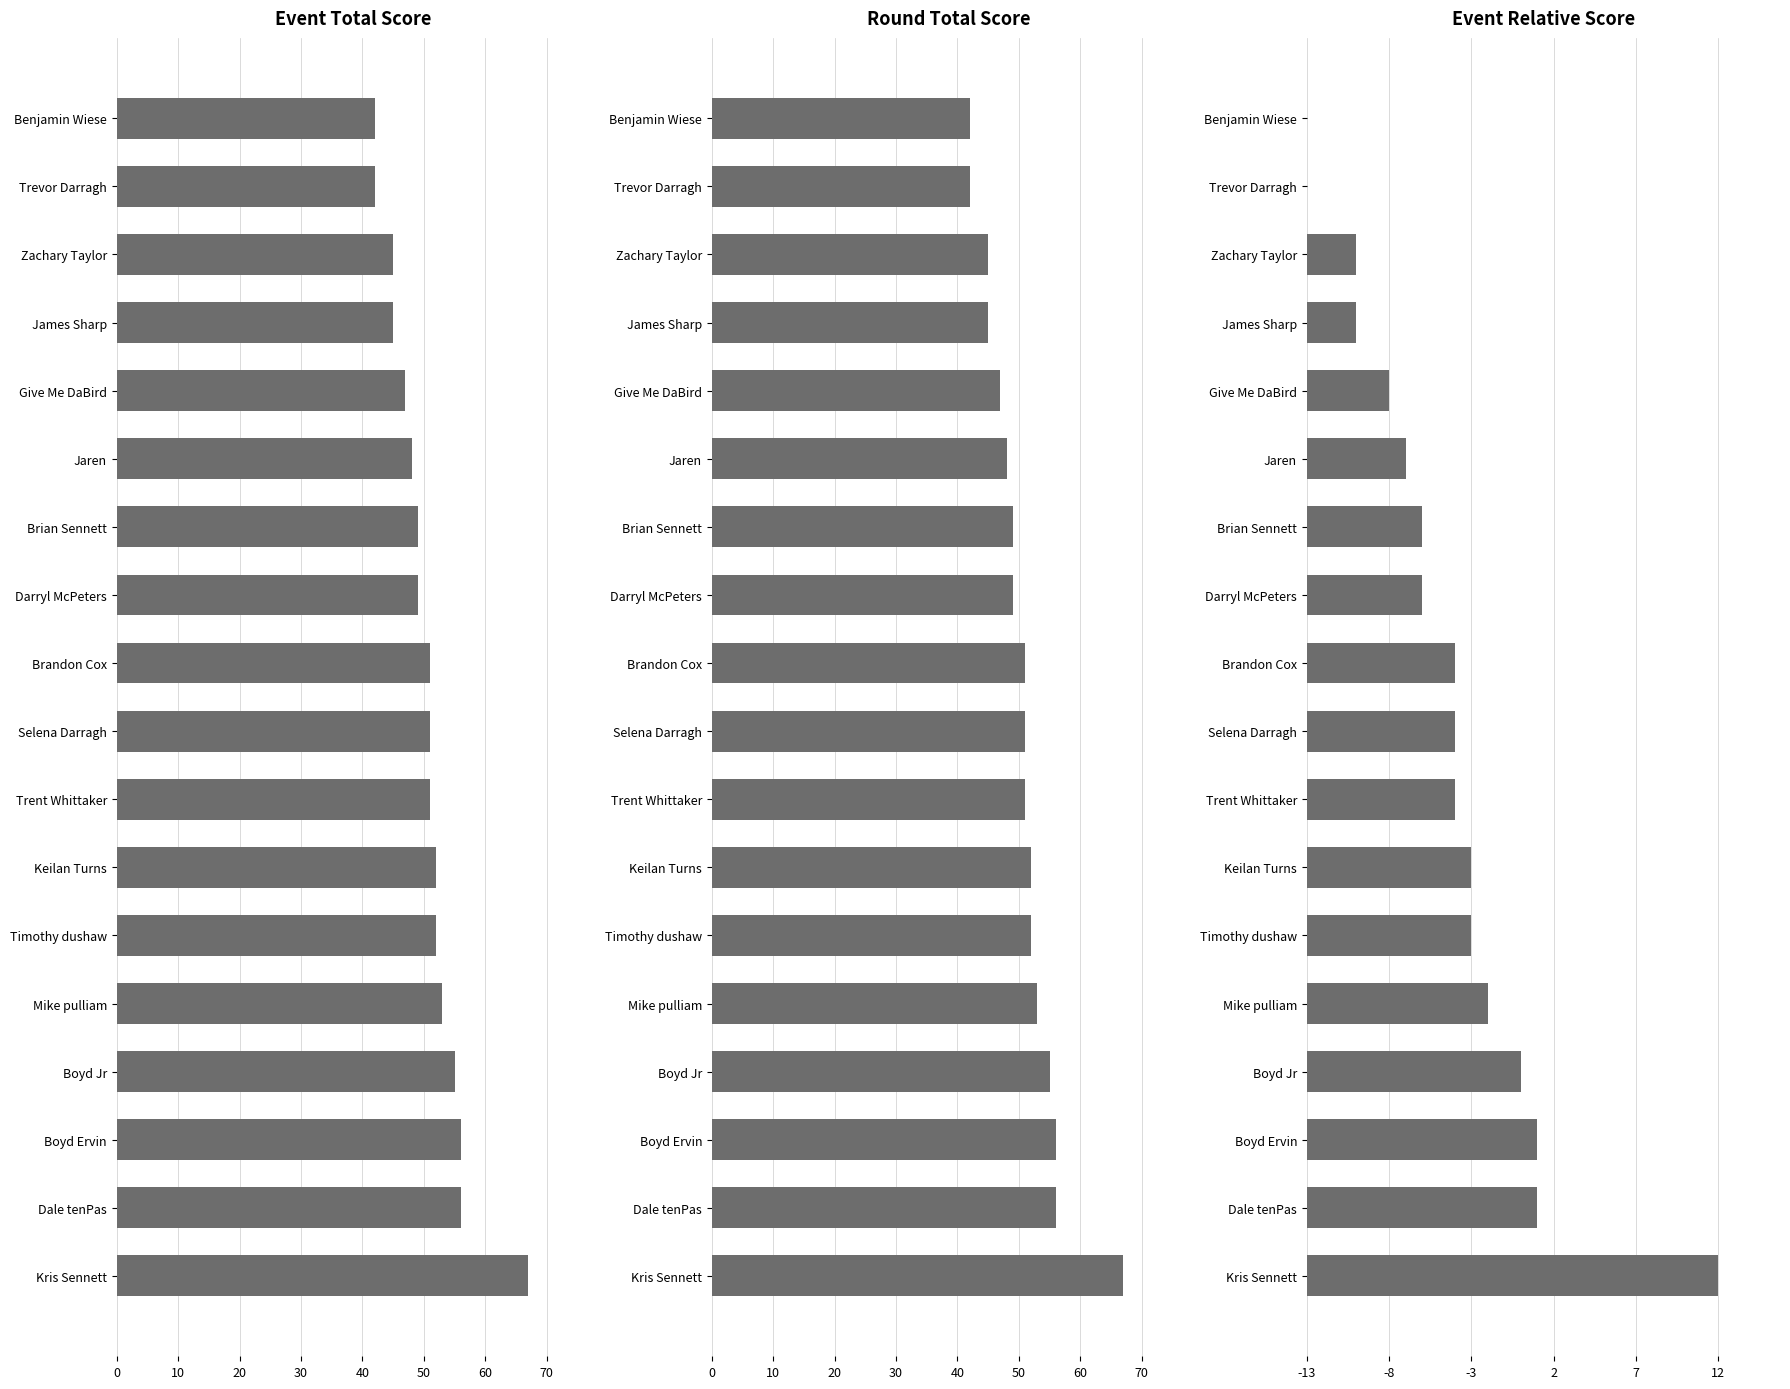

Is it true that event_total_score equals 42 at 0?

True